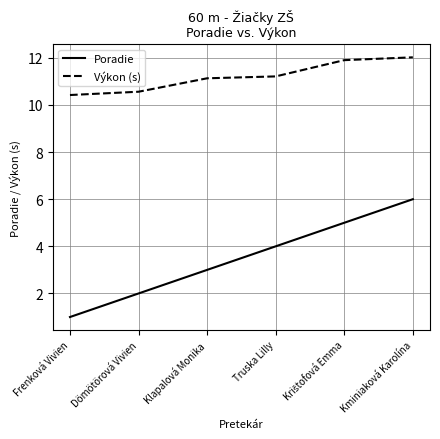

What position from the right is Klapalová Monika?

4